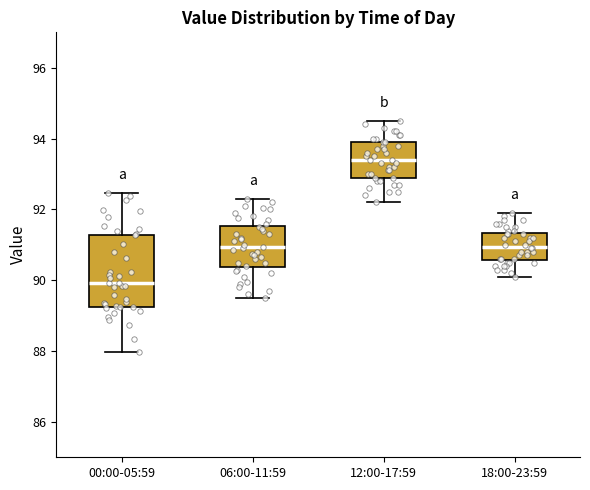

Reading left to right, transcribe this box plot: for each box, give where its median line is, the range the box spans, and where its two whiskers end, as read against the y-axis. The values are not printed on the chart, so give them approximately, as read against the axis.

00:00-05:59: median 90.0, box 89.2 to 91.2, whiskers 88.0 to 92.4
06:00-11:59: median 91.0, box 90.4 to 91.6, whiskers 89.6 to 92.4
12:00-17:59: median 93.4, box 93.0 to 94.0, whiskers 92.2 to 94.6
18:00-23:59: median 91.0, box 90.6 to 91.4, whiskers 90.2 to 92.0